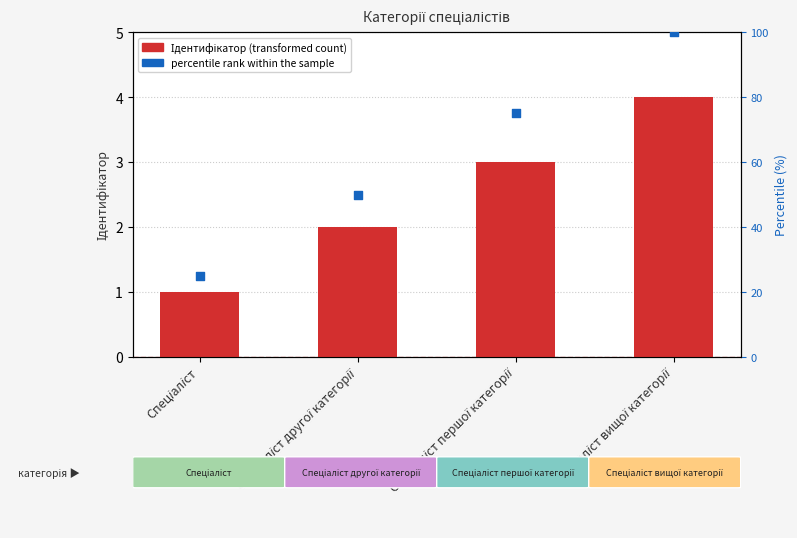

What are all the series names shown in the legend?

Ідентифікатор, percentile rank within the sample